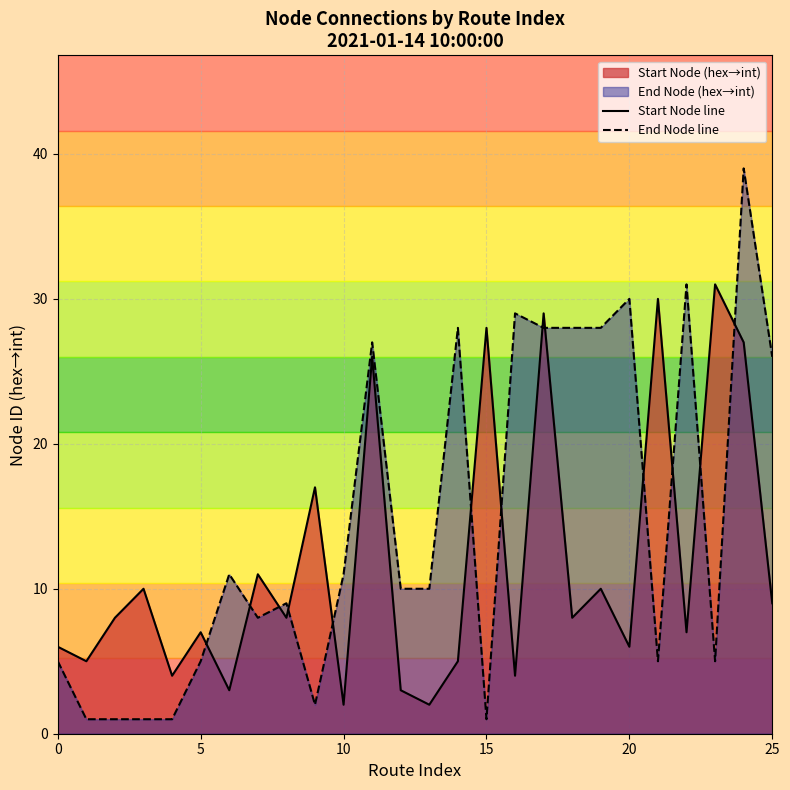

Where does the End Node line series first go above 10?

6